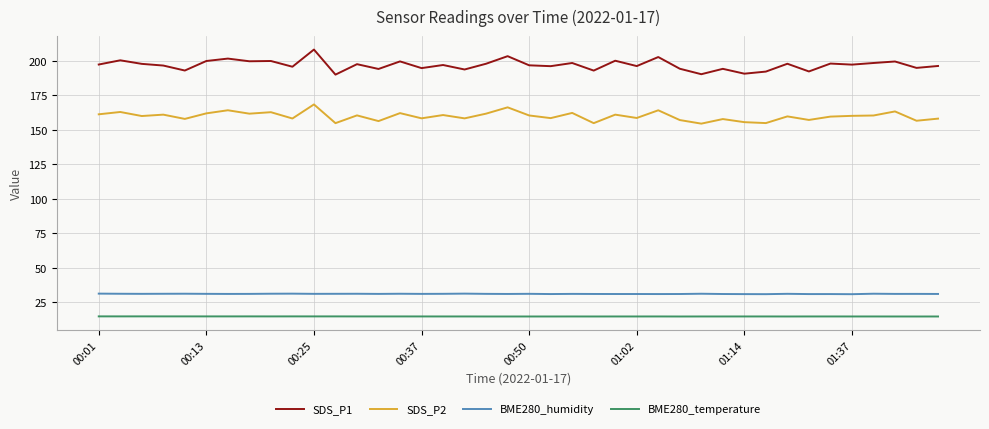

Which series has the widest spread of values?

SDS_P1